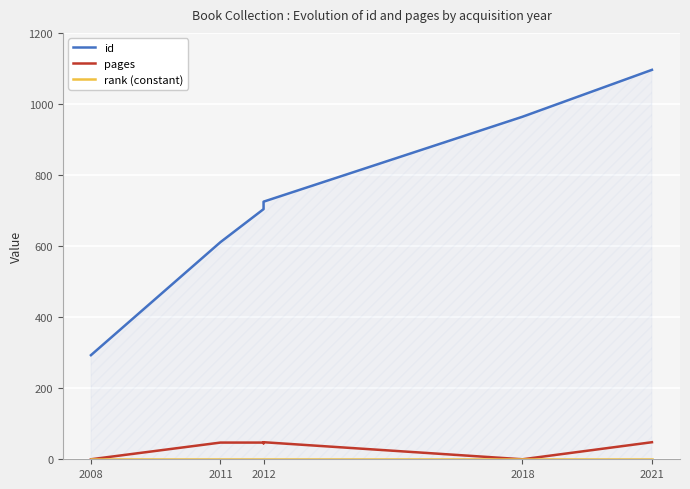

Is the value of id at 2018 greater than the value of pages at 2011?

Yes